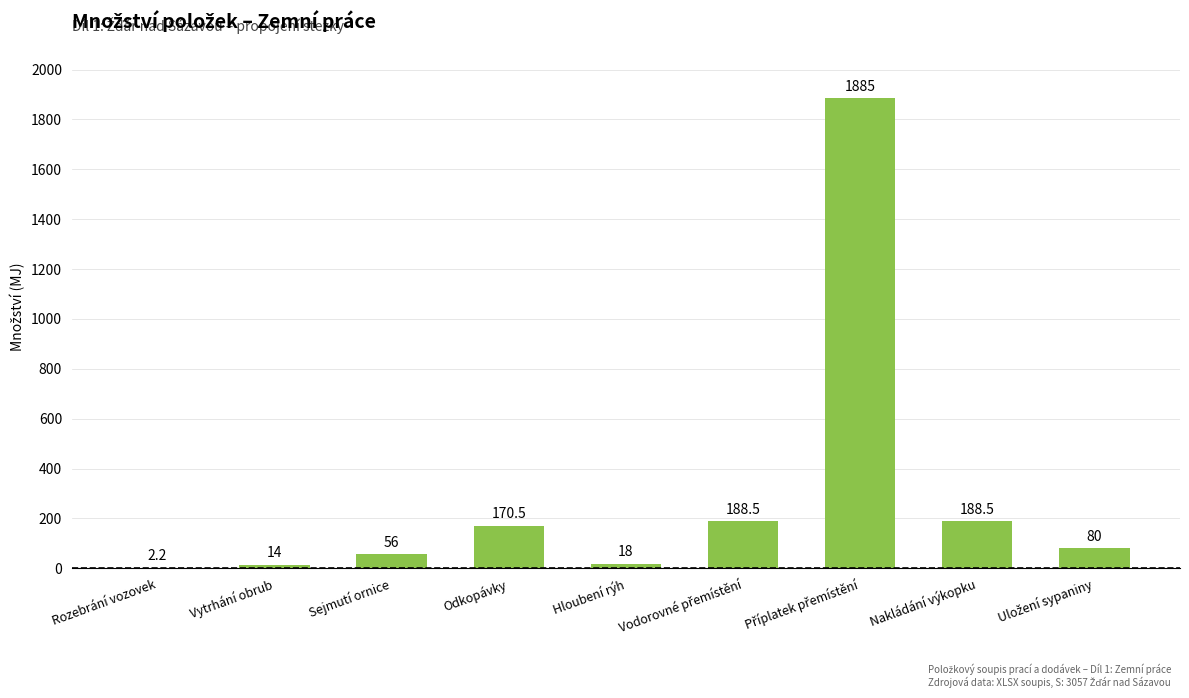

The value at Rozebrání vozovek is 2.2. True or false?

True